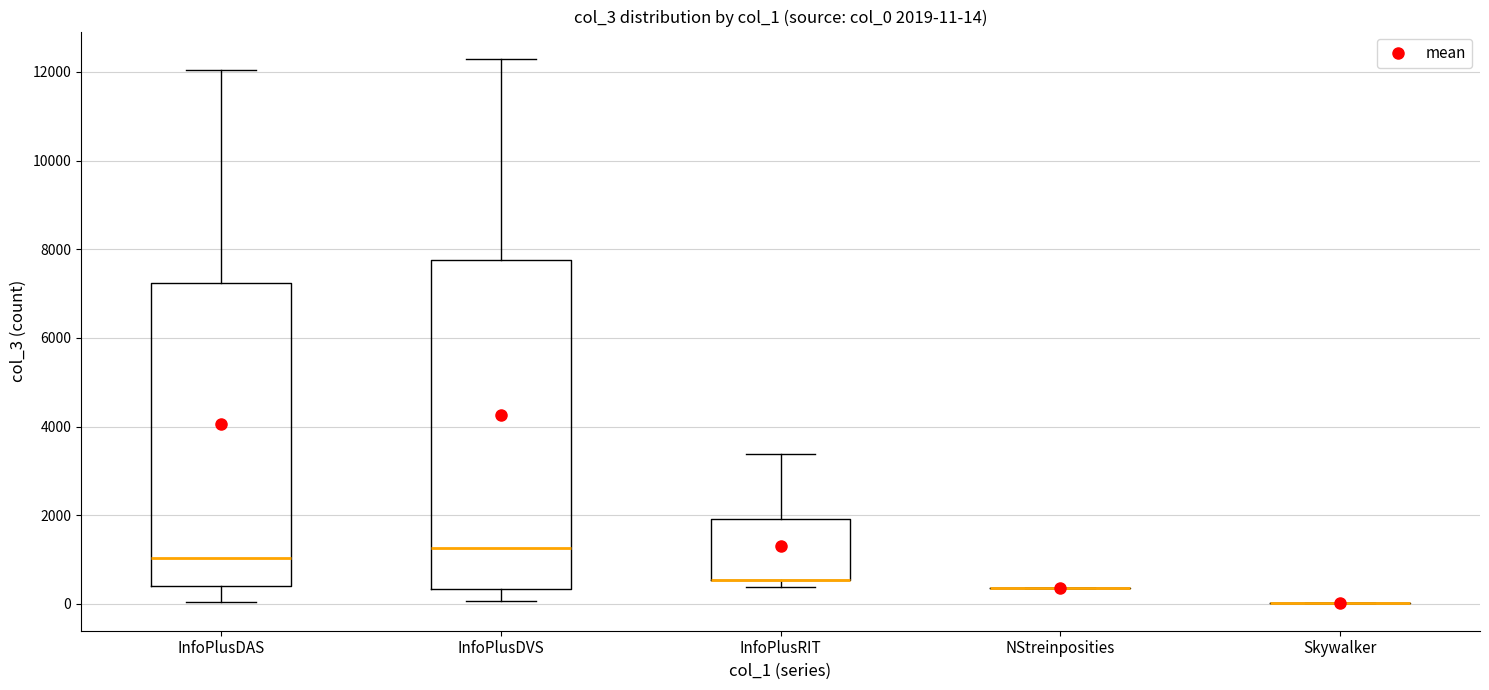

Which box is the tallest, from its lower edge to its upper edge?

InfoPlusDVS